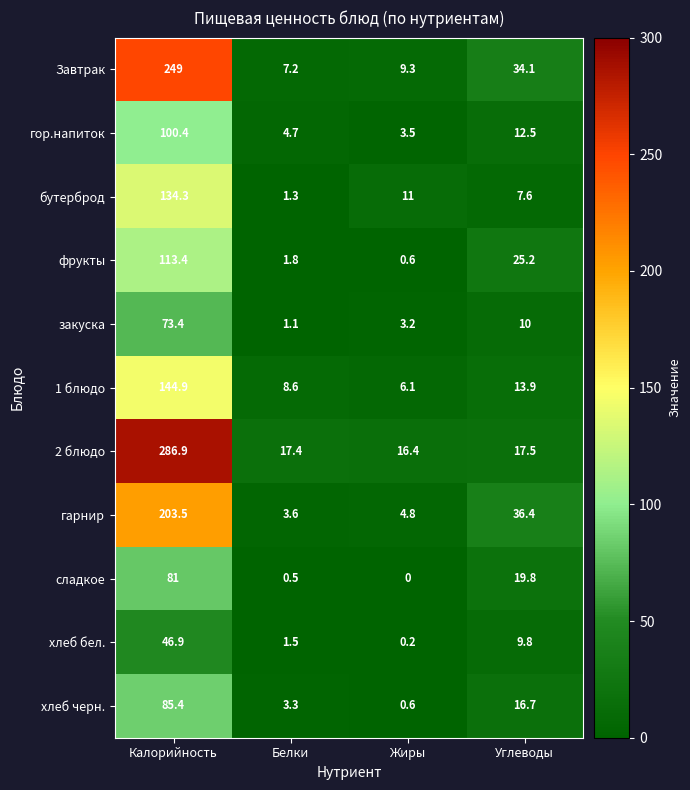

Which category has the lowest value across all series?

Жиры